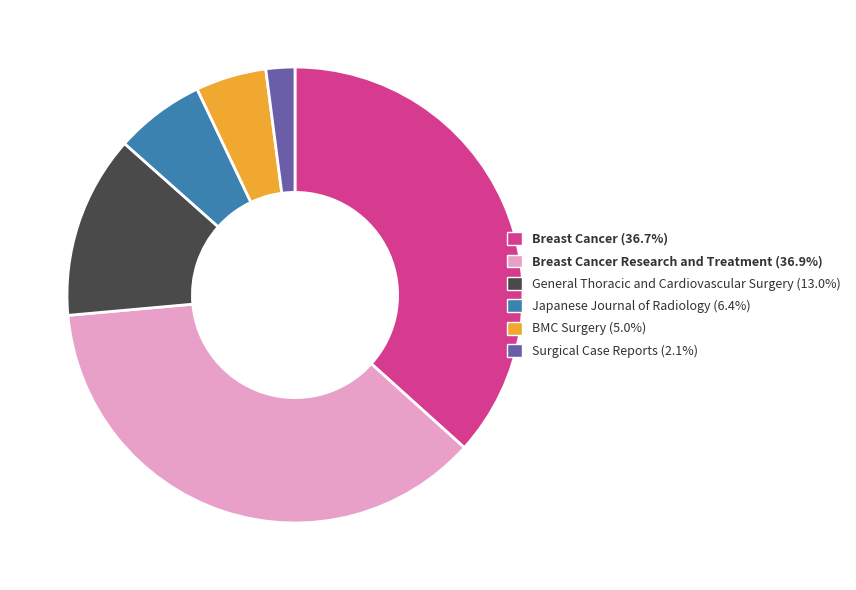

Is there any slice that represents more than half of the pie?

No